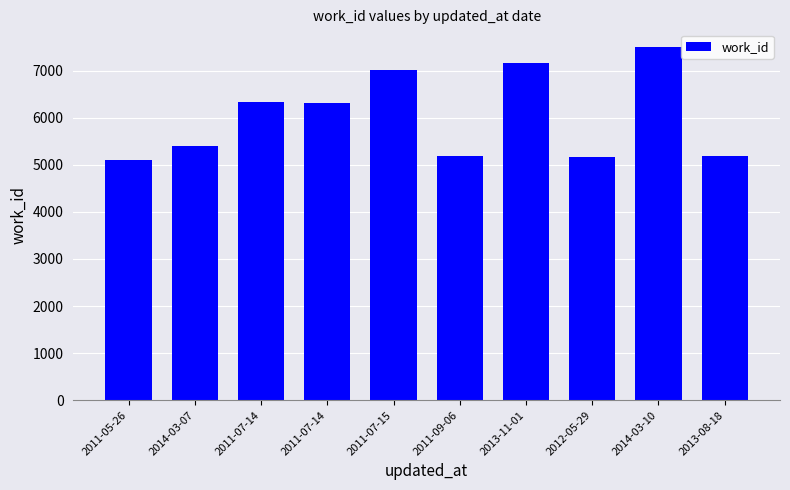

Which label corresponds to the largest value in the chart?

2014-03-10